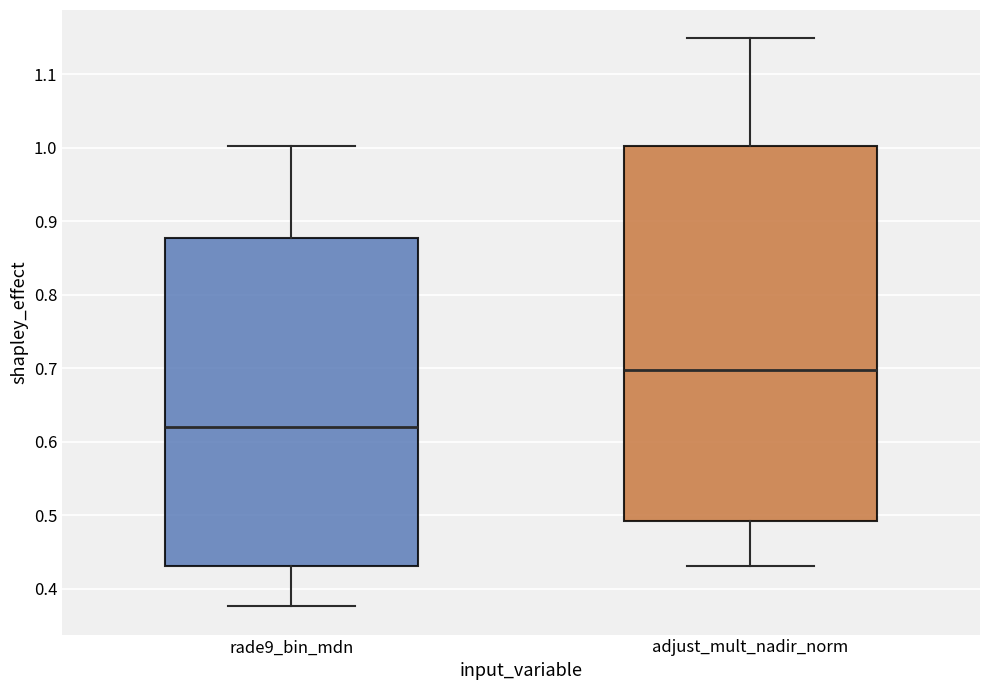

Which box is the tallest, from its lower edge to its upper edge?

adjust_mult_nadir_norm